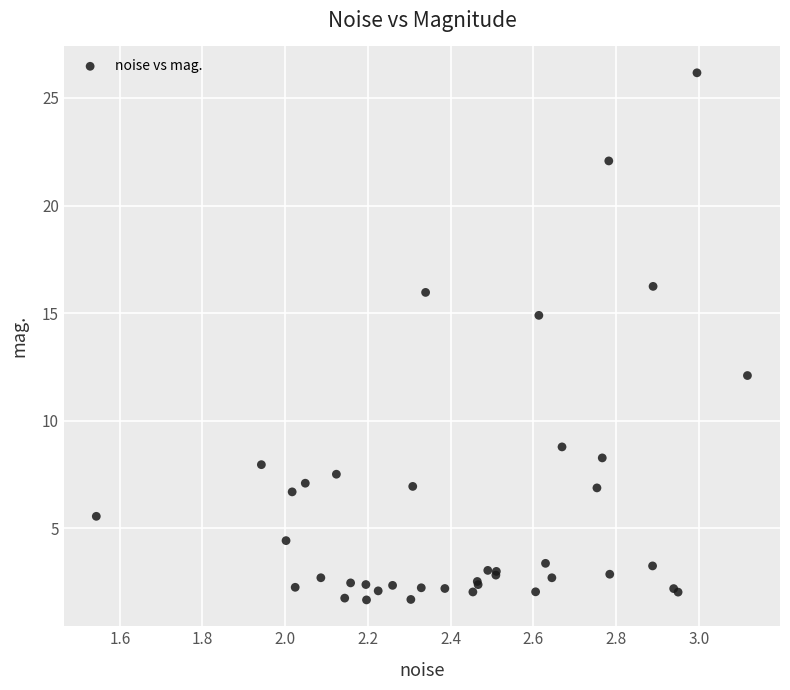

What Y value in the scatter plot is closest to 13?

12.1